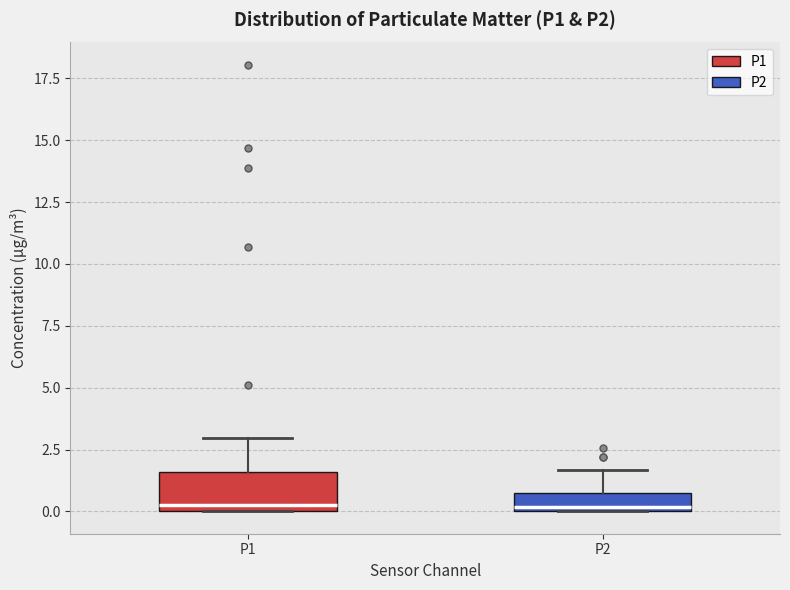

Where does the median line of the box for P1 sit on the y-axis? The values are not printed on the chart, so give them approximately, as read against the axis.

0.5